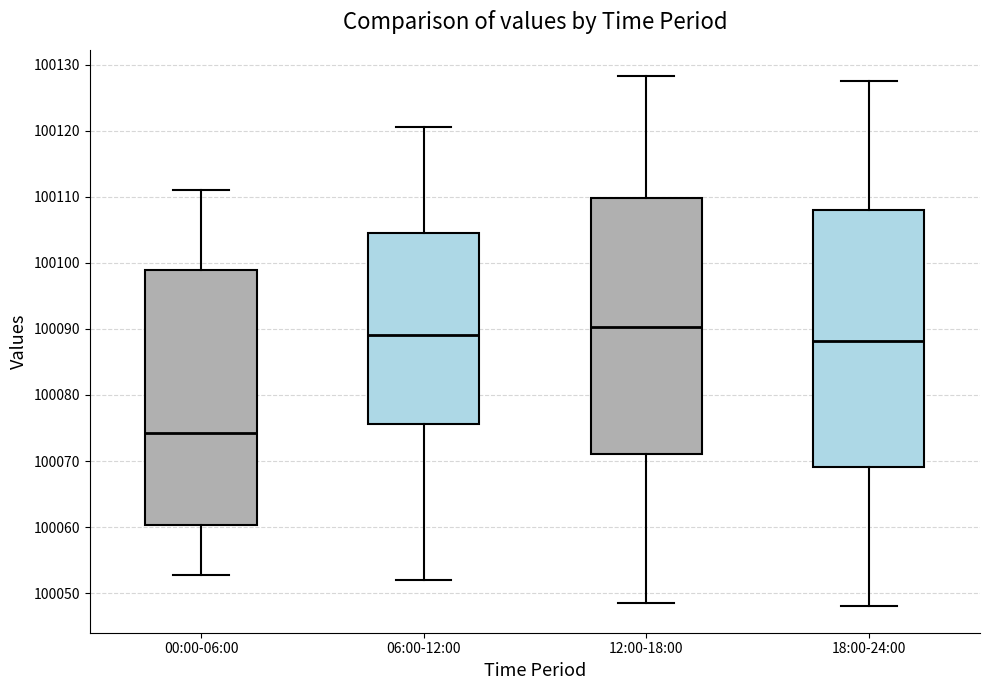

Reading left to right, read every box against the y-axis: the position of its median line, the range the box covers, and the ends of its whiskers. The values are not printed on the chart, so give them approximately, as read against the axis.

00:00-06:00: median 100074, box 100060 to 100099, whiskers 100053 to 100111
06:00-12:00: median 100089, box 100076 to 100104, whiskers 100052 to 100121
12:00-18:00: median 100090, box 100071 to 100110, whiskers 100049 to 100128
18:00-24:00: median 100088, box 100069 to 100108, whiskers 100048 to 100128